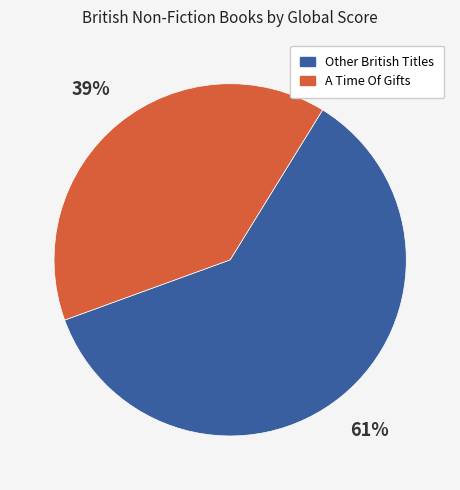

Rank the categories by value from highest to lowest.

Other British Titles, A Time Of Gifts